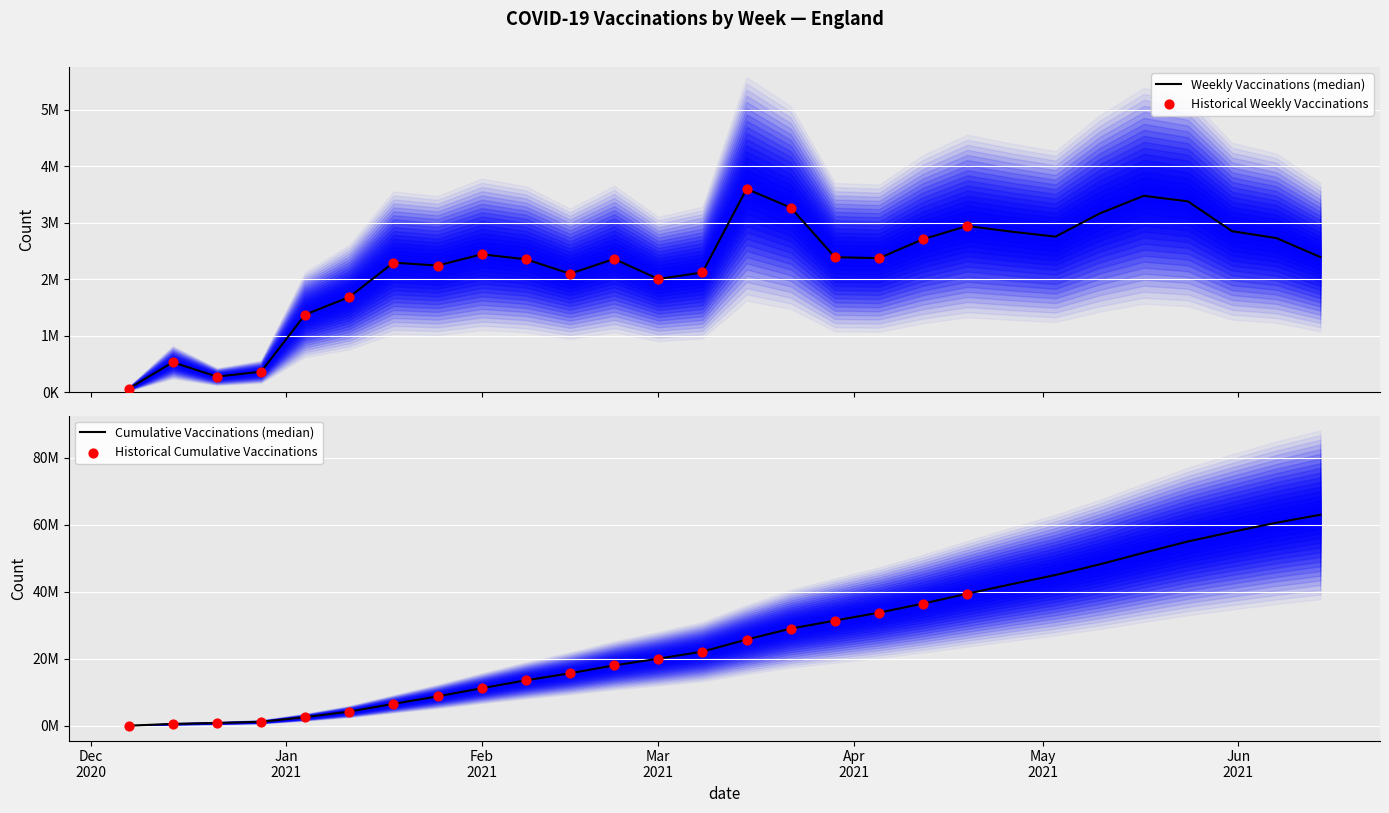

What are all the series names shown in the legend?

Weekly Vaccinations, Cumulative Vaccinations